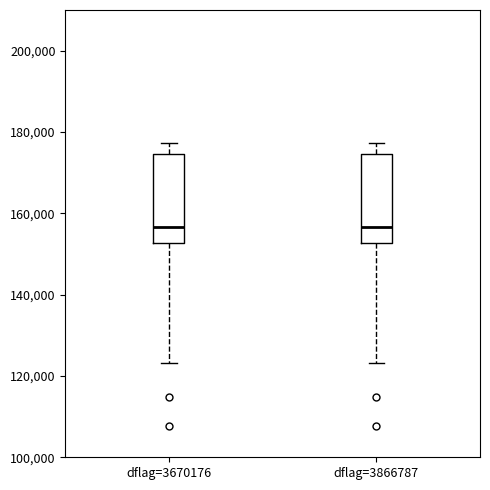

Where is the lower edge of the box for dflag=3866787 on the y-axis? The values are not printed on the chart, so give them approximately, as read against the axis.

152000